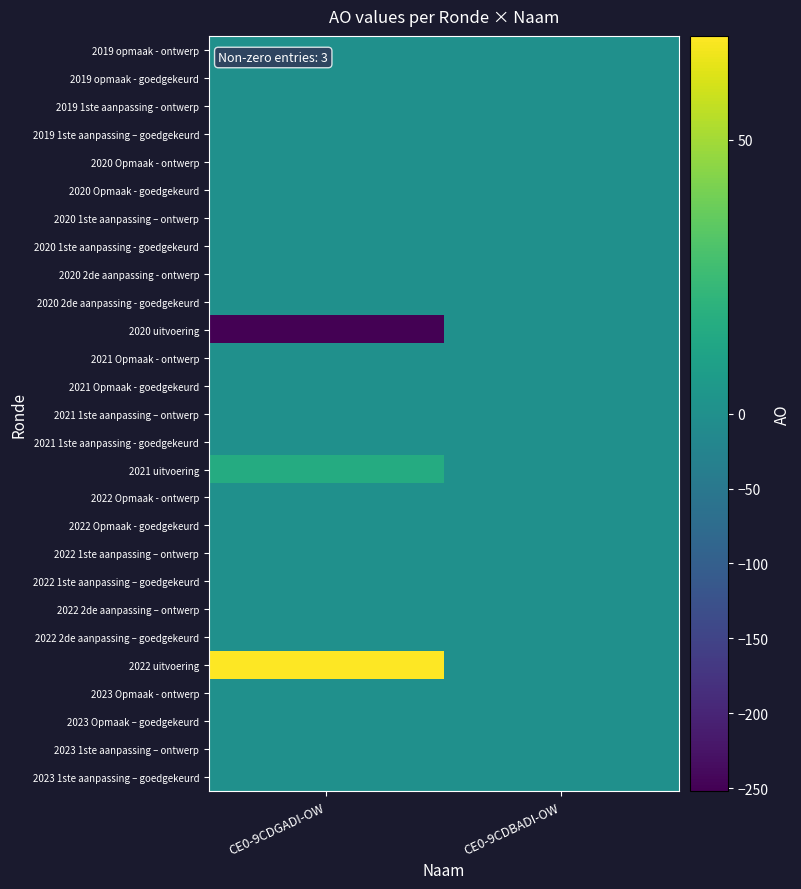

Rank the series at CE0-9CDBADI-OW from lowest to highest value.

2019 opmaak - ontwerp, 2019 opmaak - goedgekeurd, 2019 1ste aanpassing - ontwerp, 2019 1ste aanpassing – goedgekeurd, 2020 Opmaak - ontwerp, 2020 Opmaak - goedgekeurd, 2020 1ste aanpassing – ontwerp, 2020 1ste aanpassing - goedgekeurd, 2020 2de aanpassing - ontwerp, 2020 2de aanpassing - goedgekeurd, 2020 uitvoering, 2021 Opmaak - ontwerp, 2021 Opmaak - goedgekeurd, 2021 1ste aanpassing – ontwerp, 2021 1ste aanpassing - goedgekeurd, 2021 uitvoering, 2022 Opmaak - ontwerp, 2022 Opmaak - goedgekeurd, 2022 1ste aanpassing – ontwerp, 2022 1ste aanpassing – goedgekeurd, 2022 2de aanpassing – ontwerp, 2022 2de aanpassing – goedgekeurd, 2022 uitvoering, 2023 Opmaak - ontwerp, 2023 Opmaak – goedgekeurd, 2023 1ste aanpassing – ontwerp, 2023 1ste aanpassing – goedgekeurd